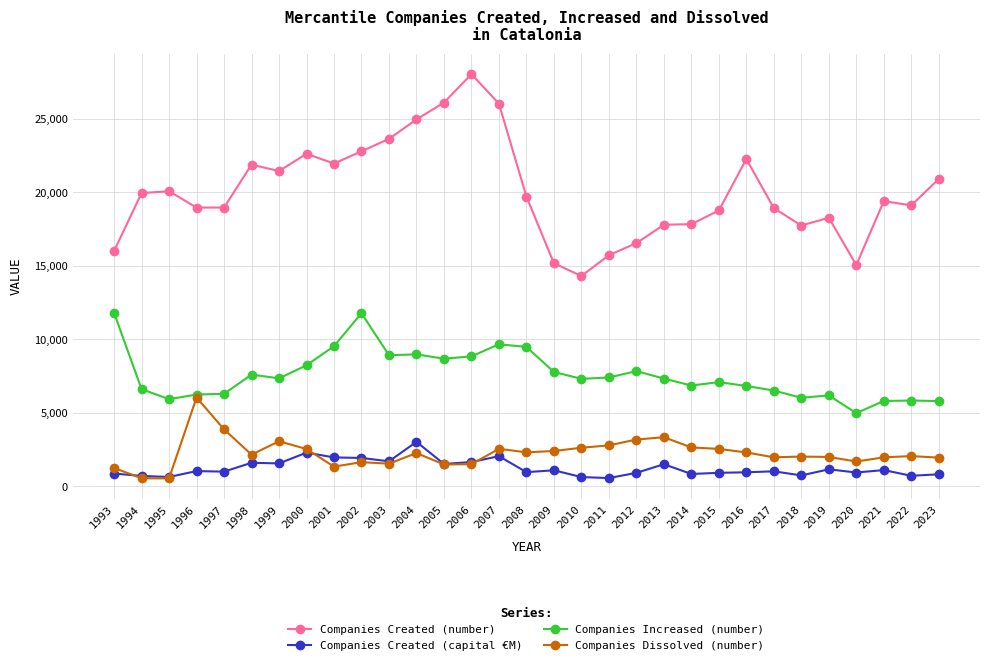

What is the value of the Companies Created (capital €M) point at the 21st from the left?

1507.8